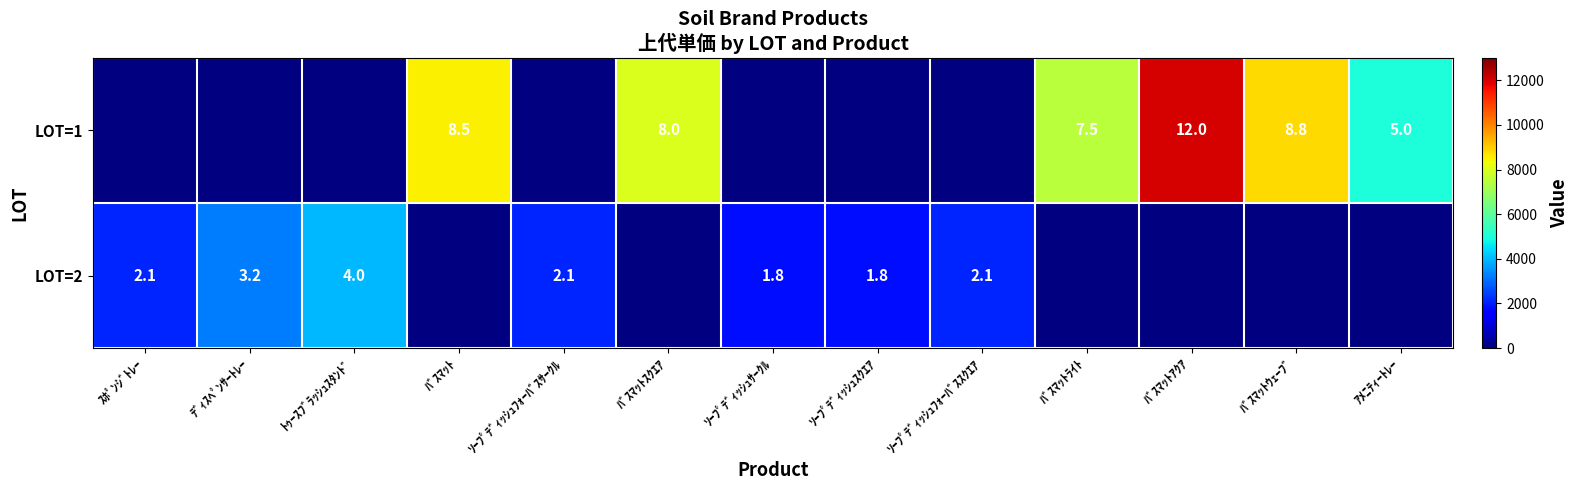

Is the value of LOT=2 at ｿｰﾌﾟﾃﾞｨｯｼｭﾌｫｰﾊﾞｽｽｸｴｱ greater than the value of LOT=1 at ｿｰﾌﾟﾃﾞｨｯｼｭﾌｫｰﾊﾞｽｻｰｸﾙ?

No